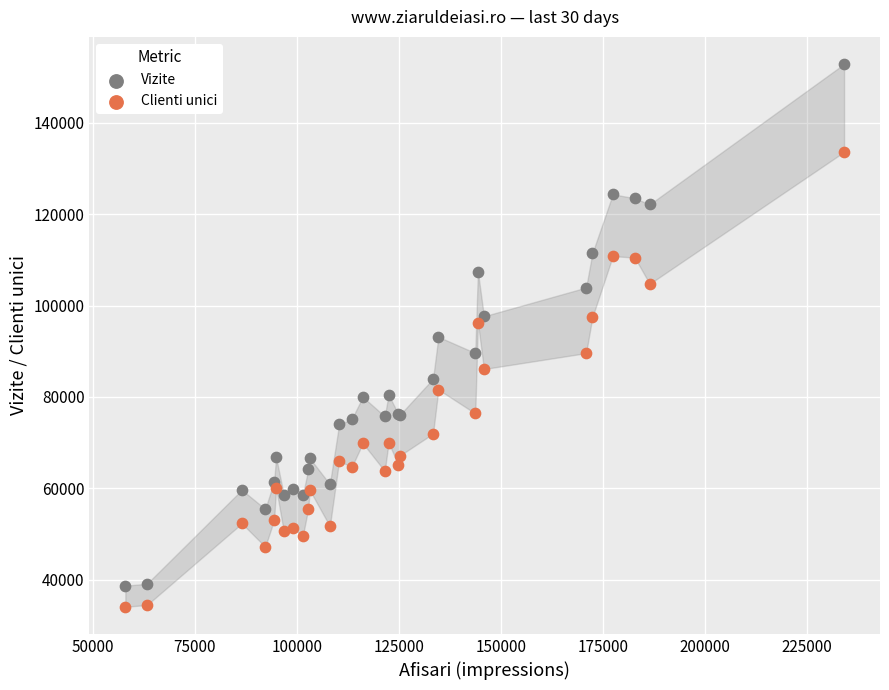

Which series contains the highest Y value?

Vizite